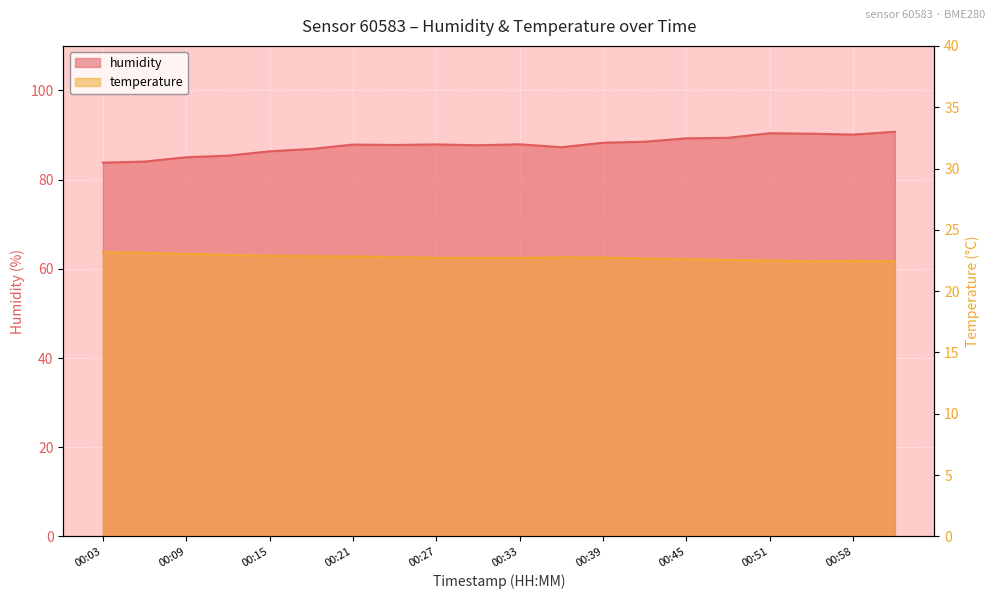

Rank the series at 00:45 from lowest to highest value.

temperature, humidity